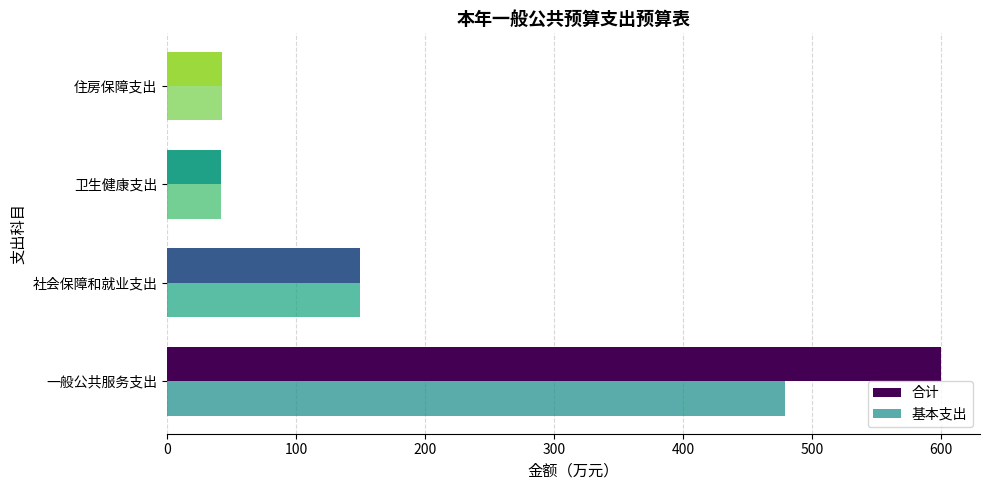

At how many categories does at least one series exceed 472?

1